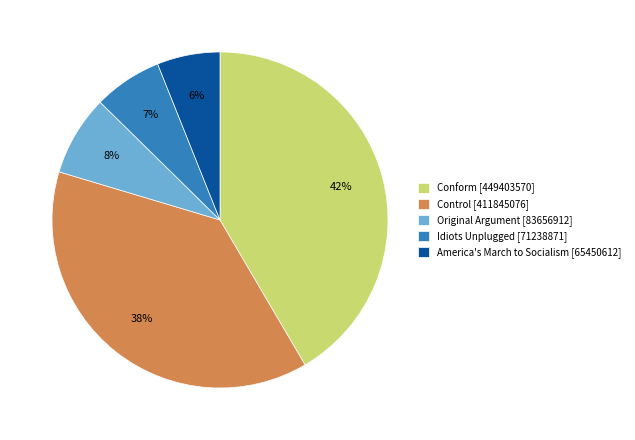

The America's March to Socialism [65450612] slice represents 1% of the pie. True or false?

False